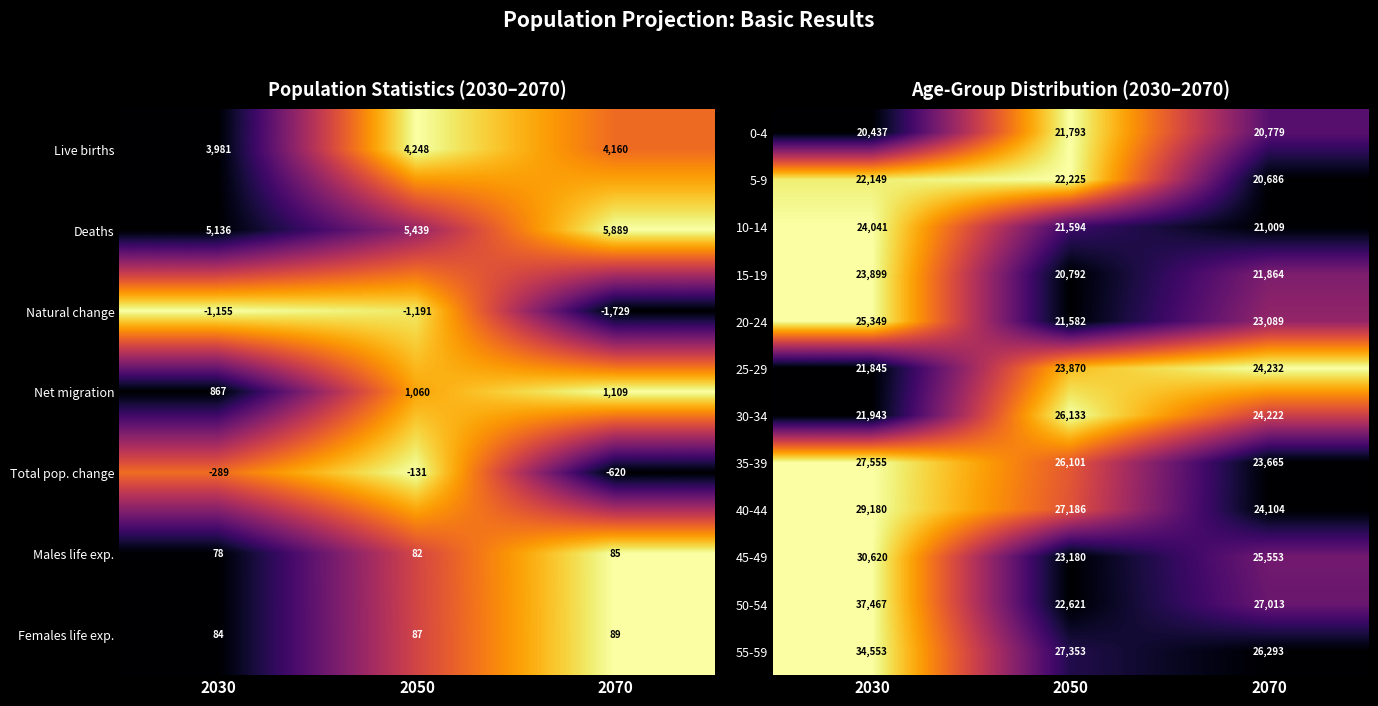

True or false: 35-39 has a value of 0.8 at 2050.

False